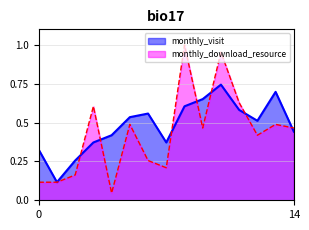

What is the difference between the second highest and second lowest values in the monthly_visit series?

0.4